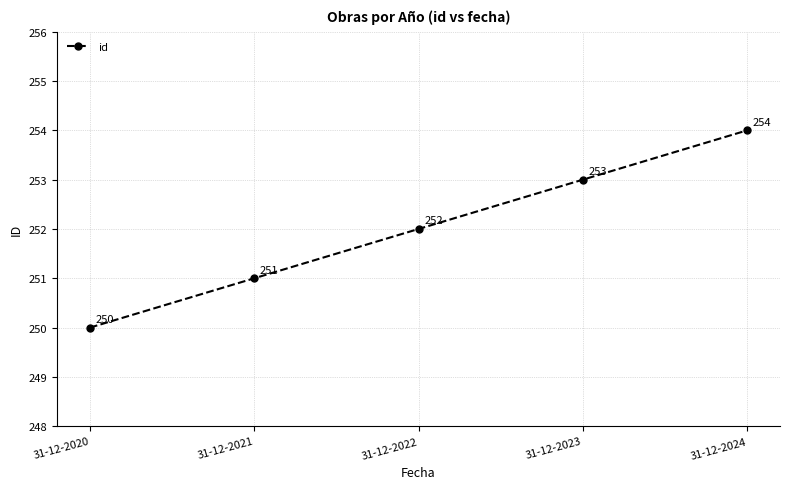

Which label corresponds to the smallest value in the chart?

31-12-2020